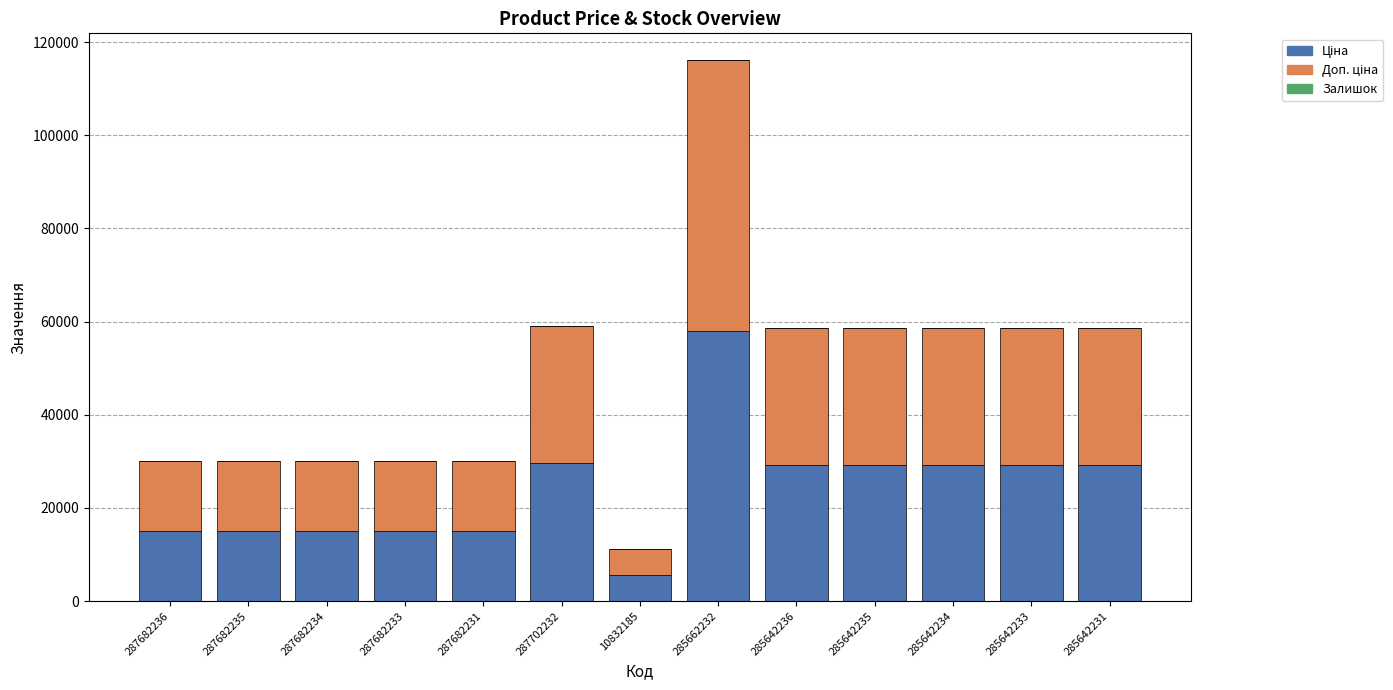

At which category is the sum across all series the highest?

285662232